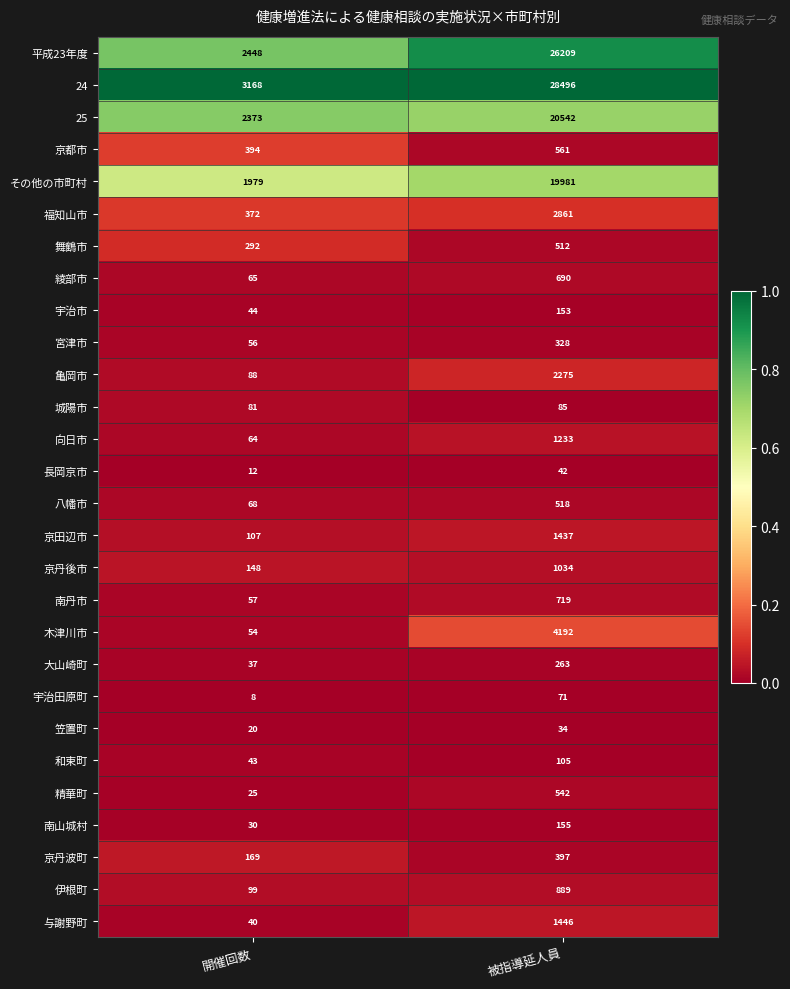

Where is 25 nearest to the value 11457?

開催回数